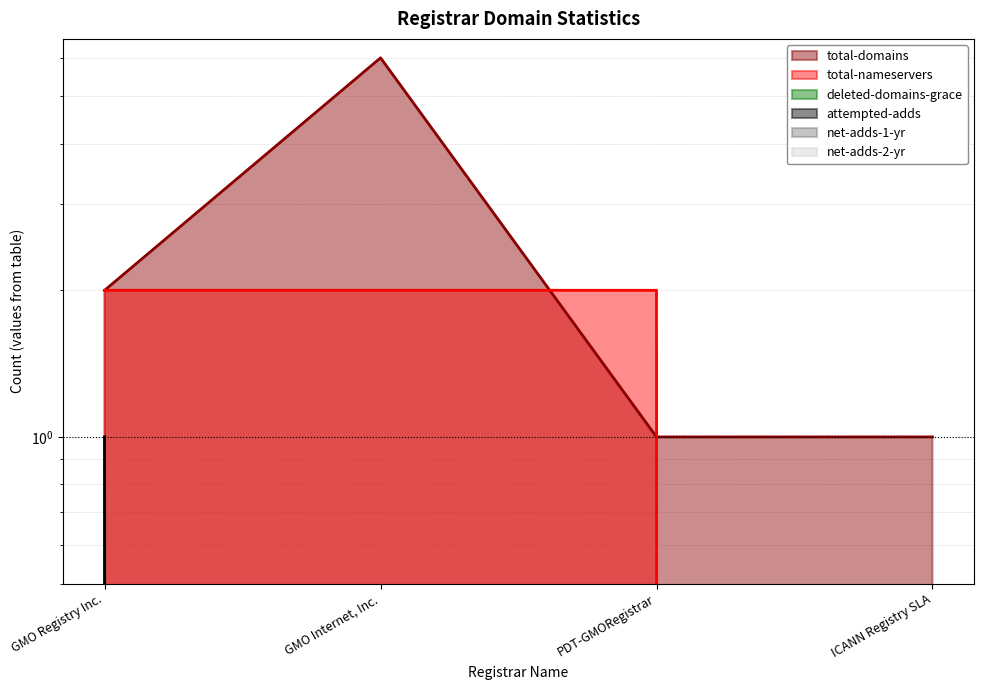

The attempted-adds series shows -1 at ICANN Registry SLA. True or false?

False